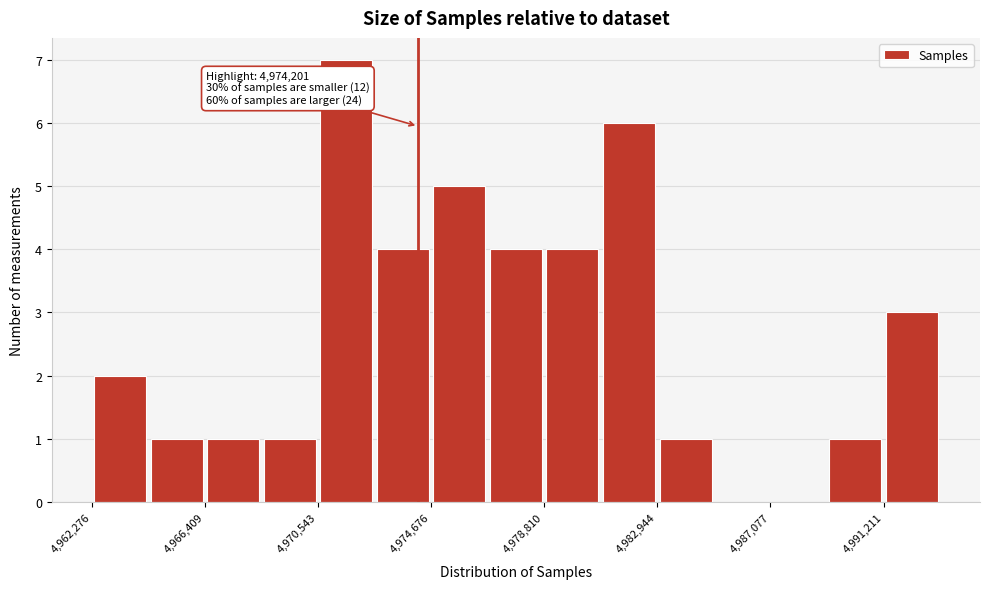

Which range on the x-axis has the tallest bar?

4970500 to 4972500